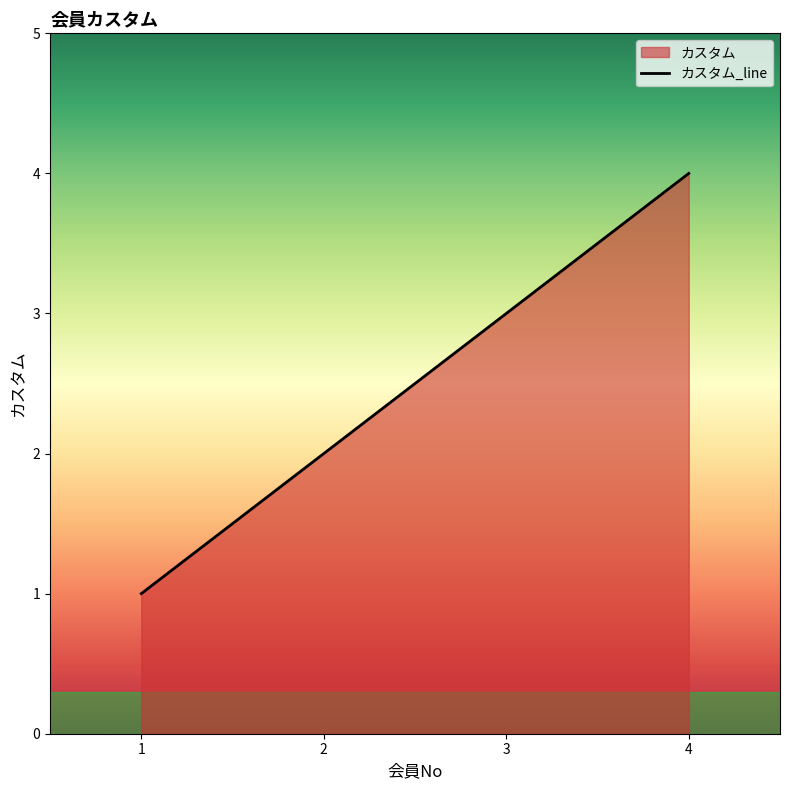

At which label is the value closest to 2?

2